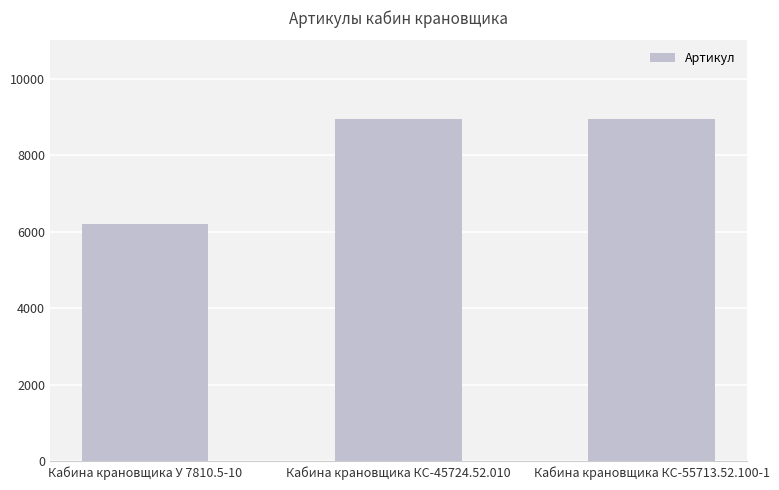

Where is the data nearest to the value 7570?

Кабина крановщика КС-45724.52.010